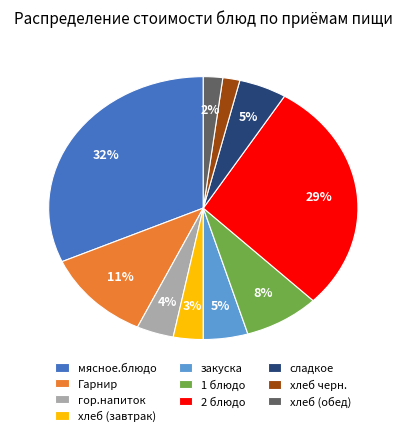

To the nearest percent, what is the combined percentage of хлеб (обед) and хлеб черн.?

4%